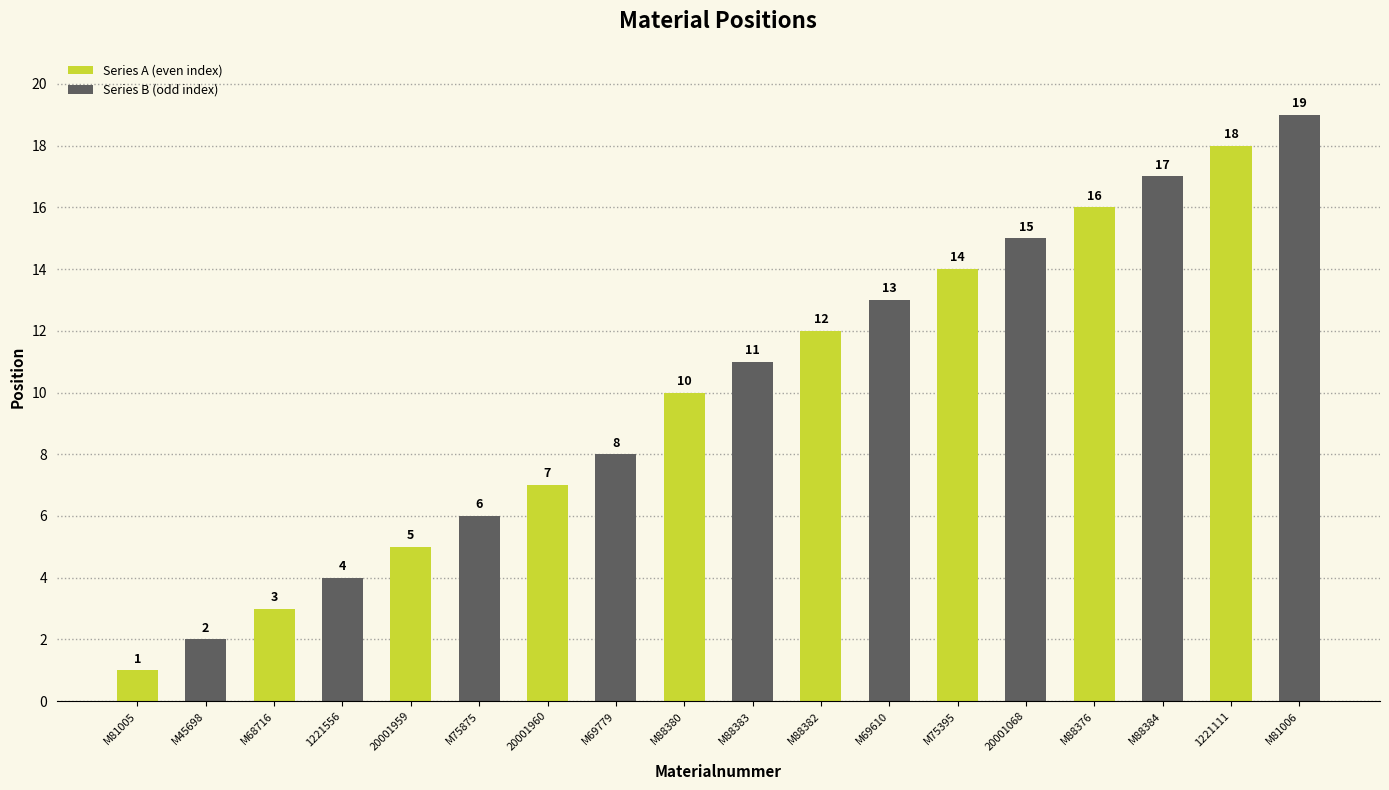

What is the difference between the maximum and minimum values?

18